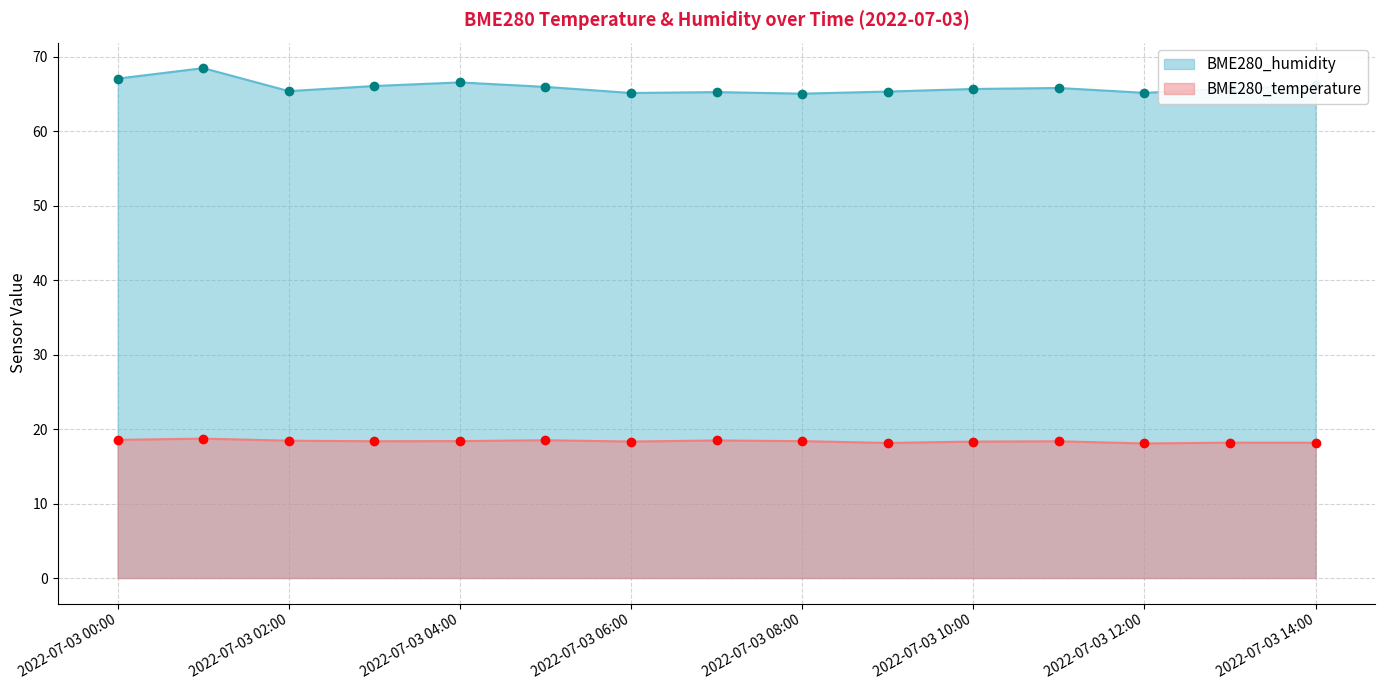

How many interior local peaks does the BME280_temperature series have?

5